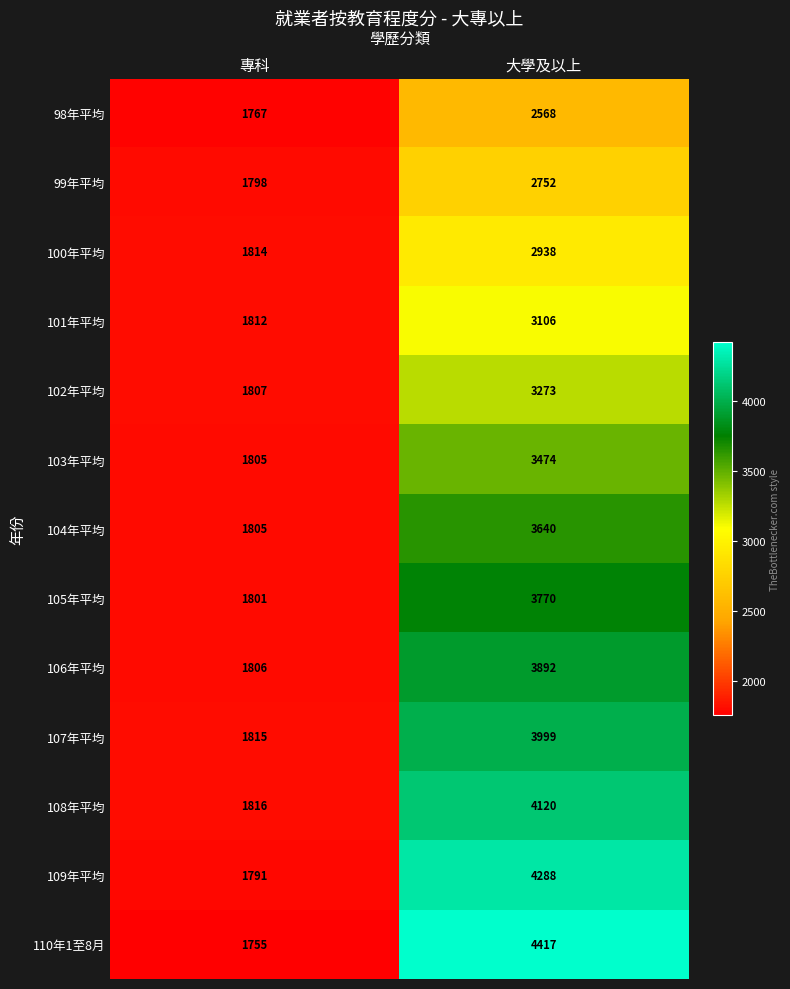

What is the spread (max minus min) of values at 專科?

61